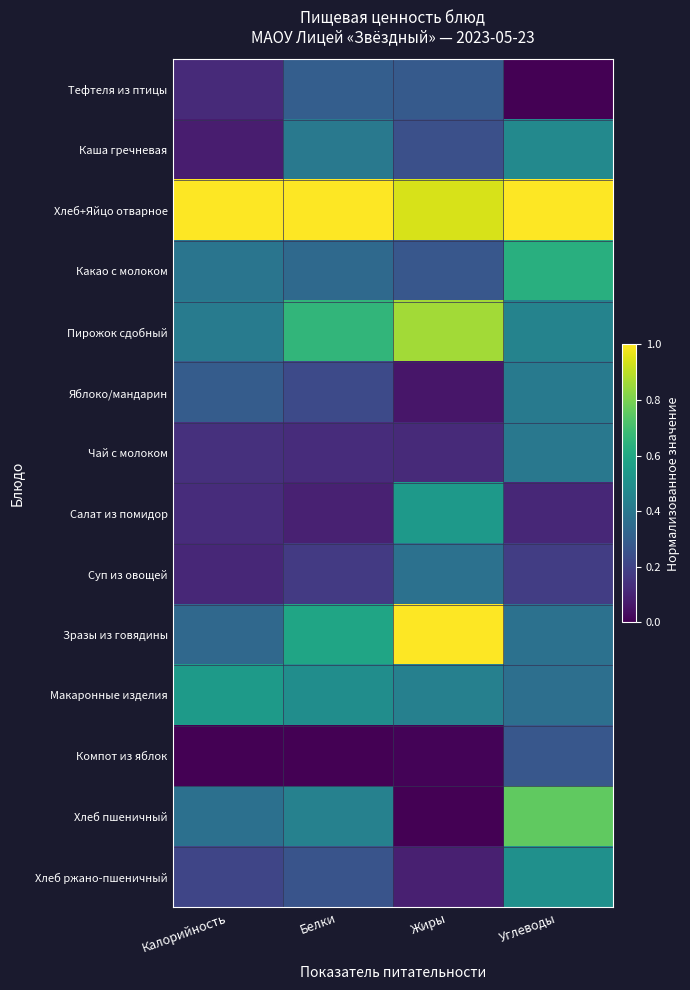

Which has a higher value, Белки or Жиры?

Белки